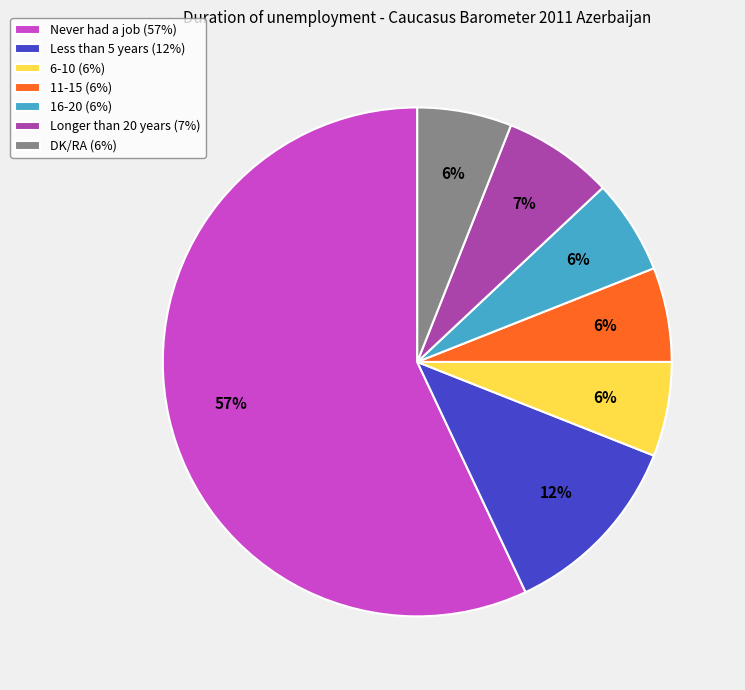

Does 11-15 represent more than half of the total?

No